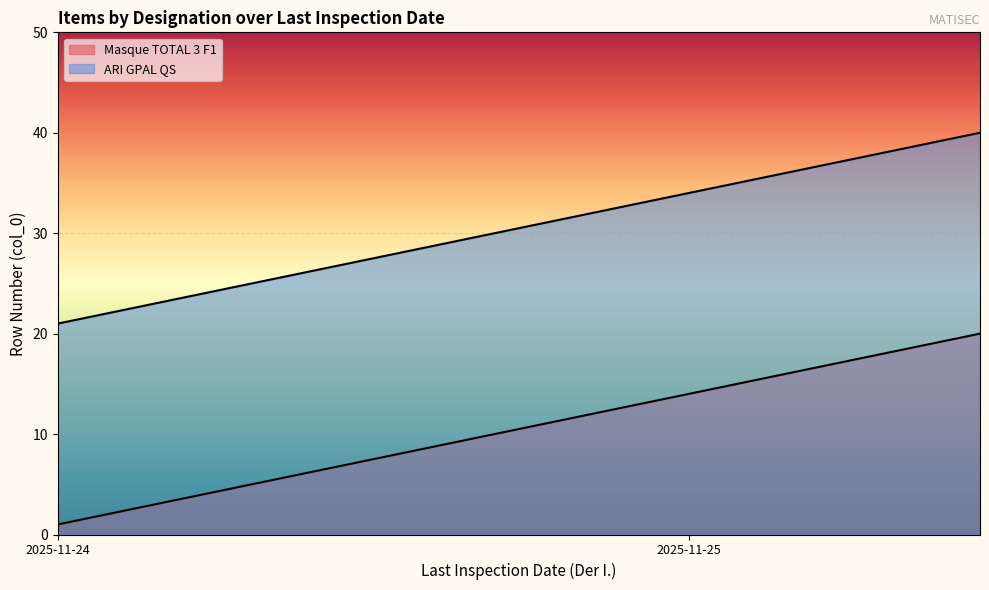

Reading right to left, what are all the values shown in this chart?

Masque TOTAL 3 F1: 20	19	18	17	16	15	14	13	12	11	10	9	8	7	6	5	4	3	2	1
ARI GPAL QS: 40	39	38	37	36	35	34	33	32	31	30	29	28	27	26	25	24	23	22	21